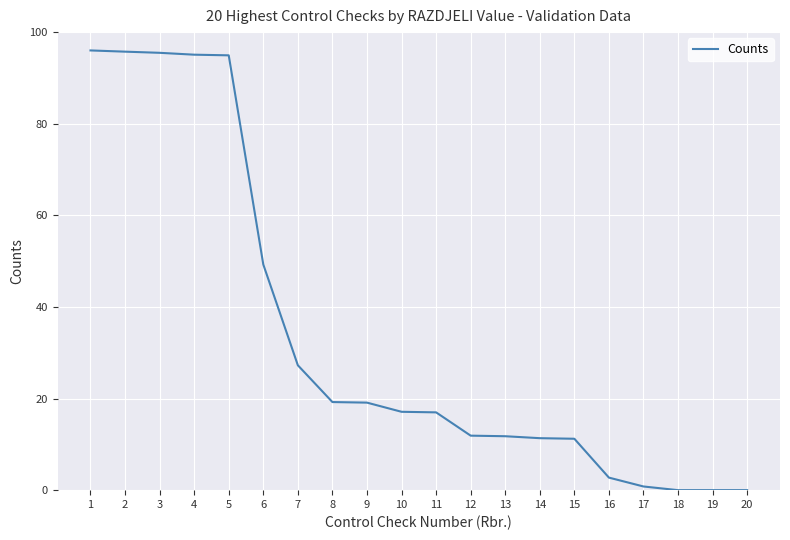

What is the difference between the values at 8 and 6?

30.0